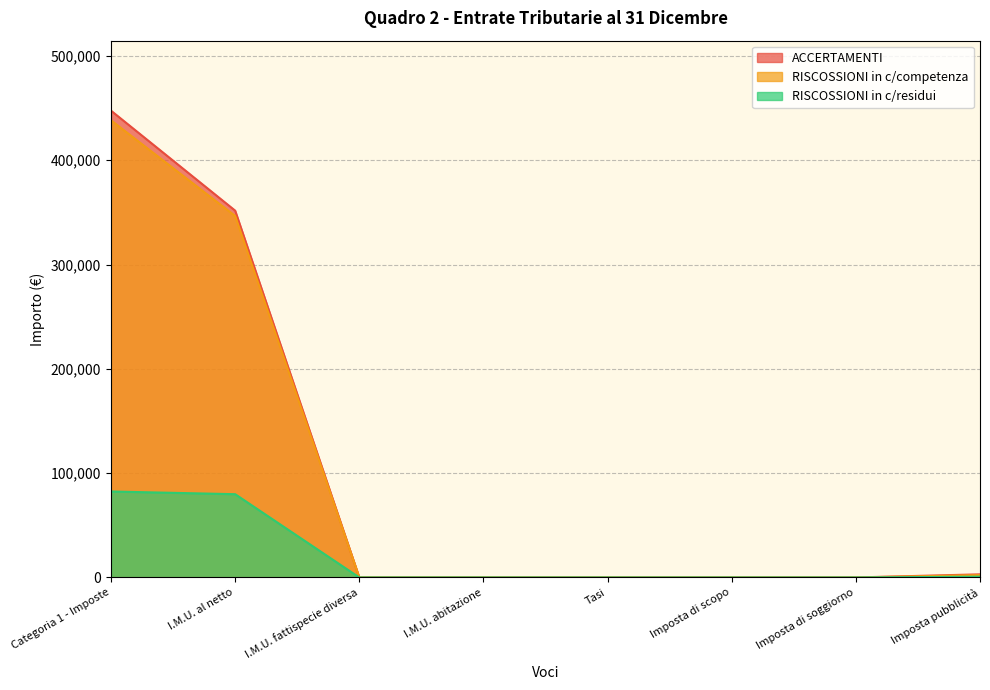

What are all the series names shown in the legend?

ACCERTAMENTI, RISCOSSIONI in c/competenza, RISCOSSIONI in c/residui